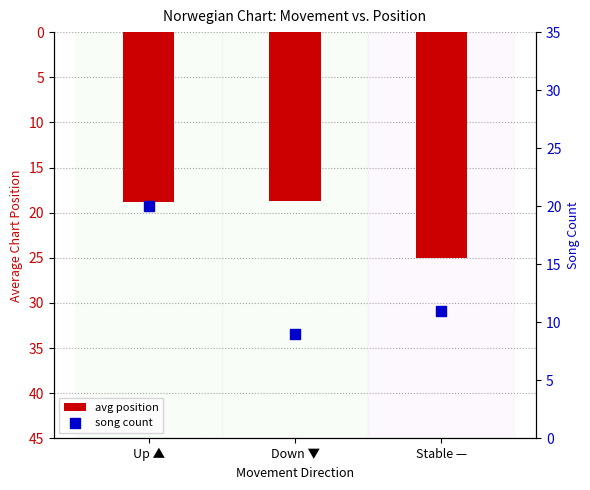

At how many categories does at least one series exceed 12?

3